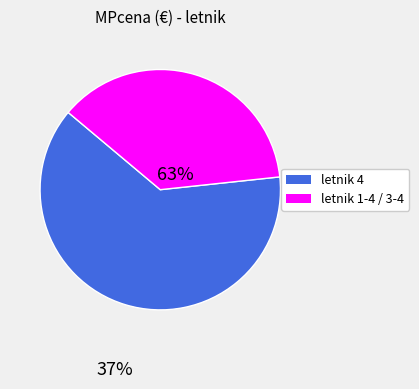

Is there a majority slice in this chart?

Yes